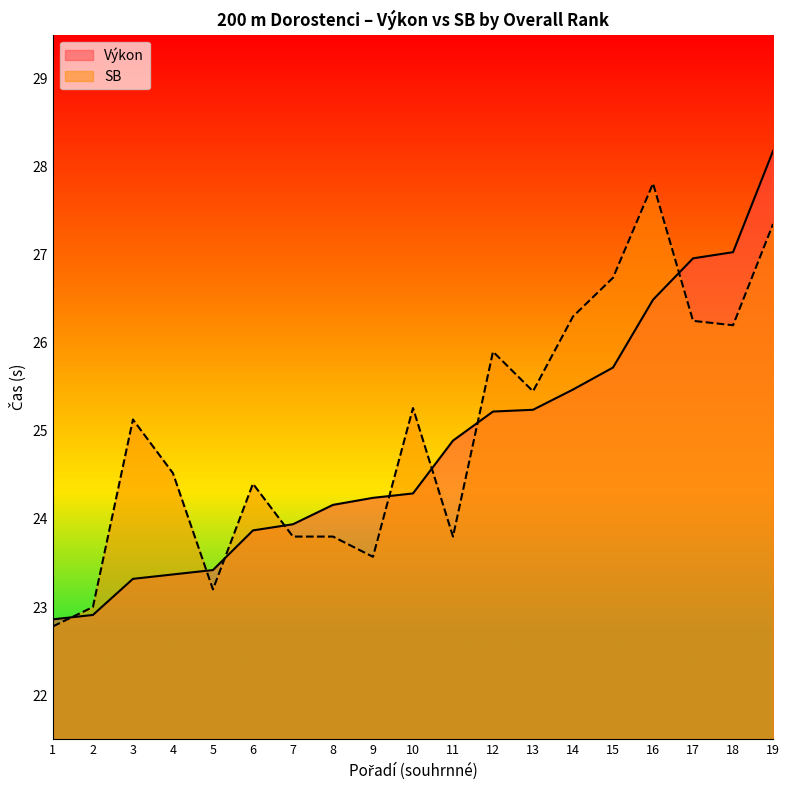

Is it true that Výkon equals 39.4 at 14?

False